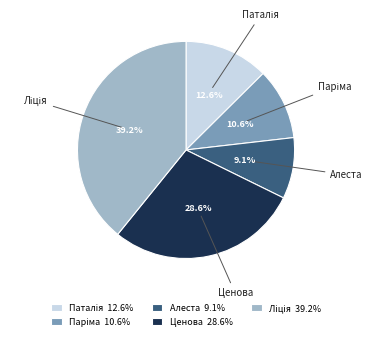

What portion of the pie excludes Алеста?

90.9%